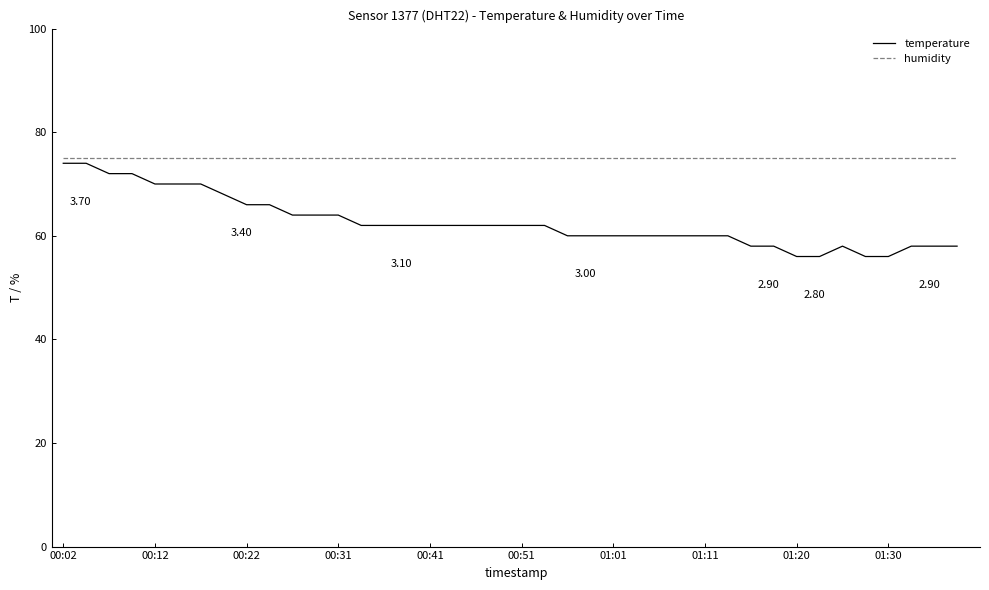

Which series has the largest total across all categories?

humidity